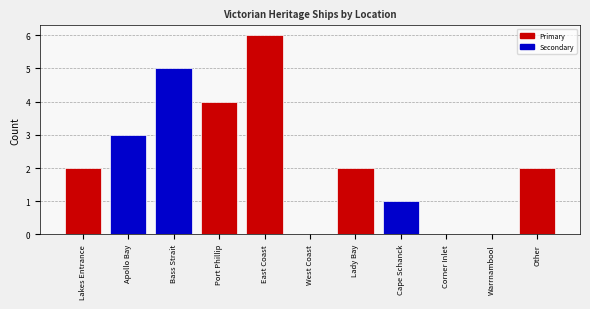

Approximately how many times larger is the value at Other compared to Lakes Entrance?

1.0